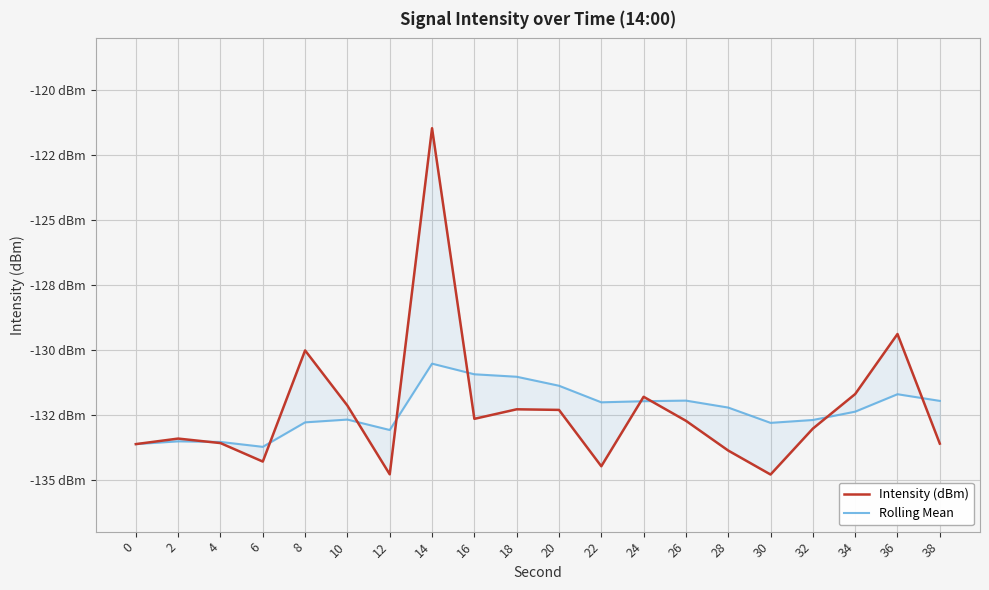

How many distinct data groups are displayed?

2